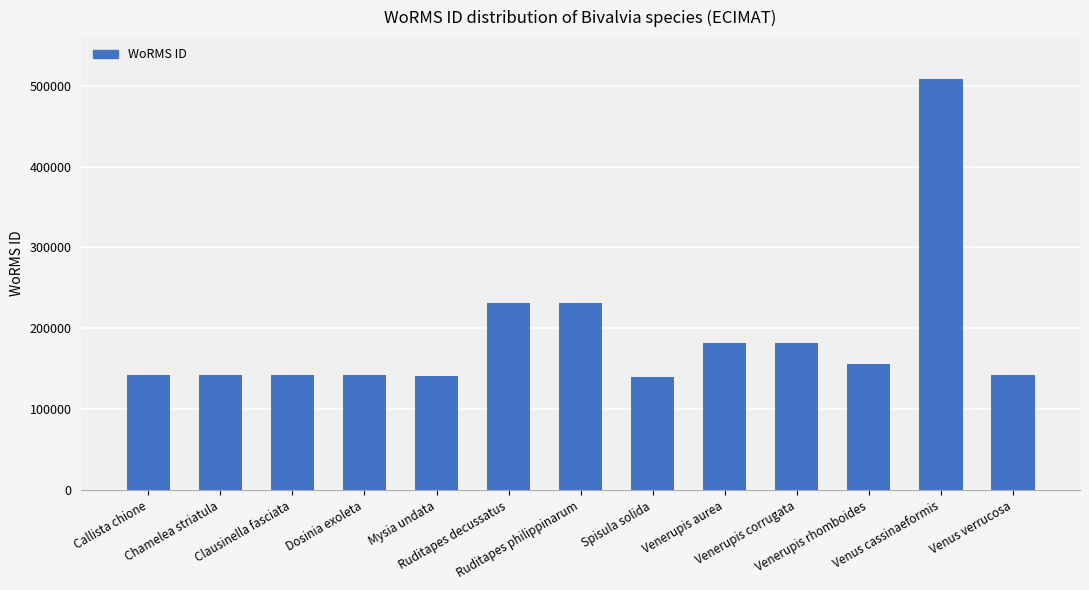

What position from the left is Clausinella fasciata?

3